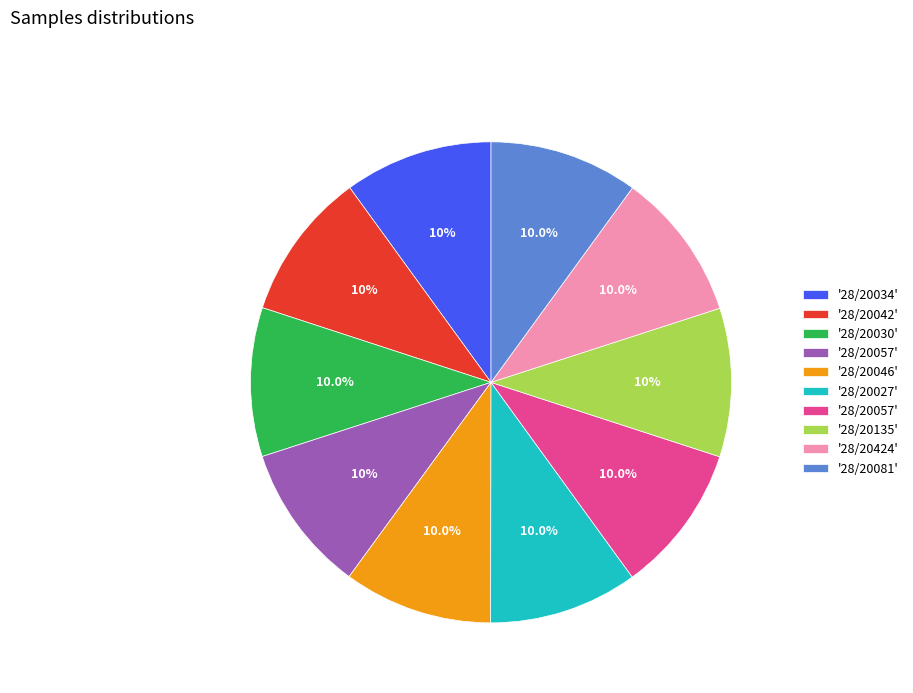

Is there any slice that represents more than half of the pie?

No